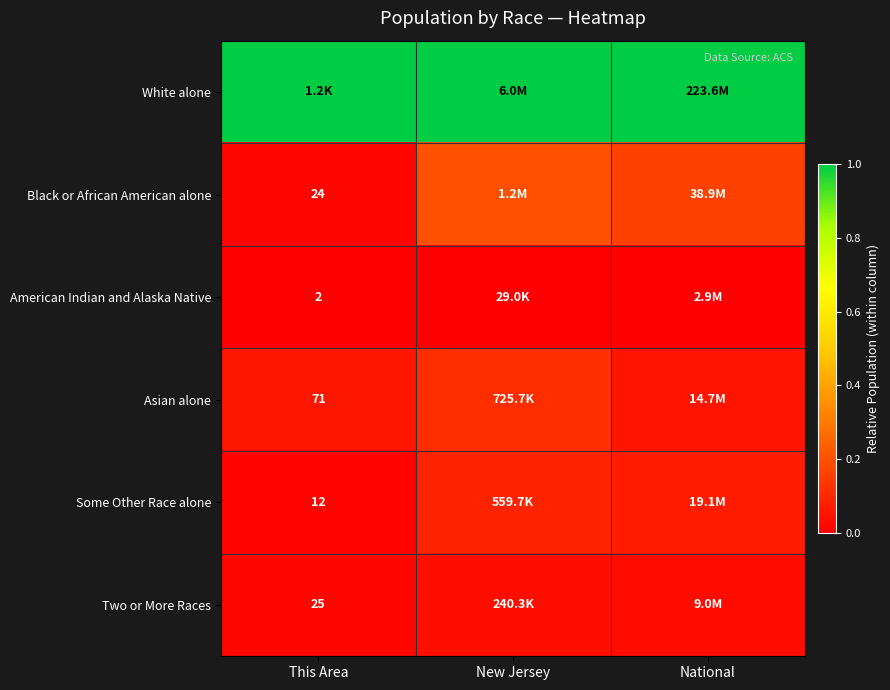

Which series has the largest total across all categories?

White alone